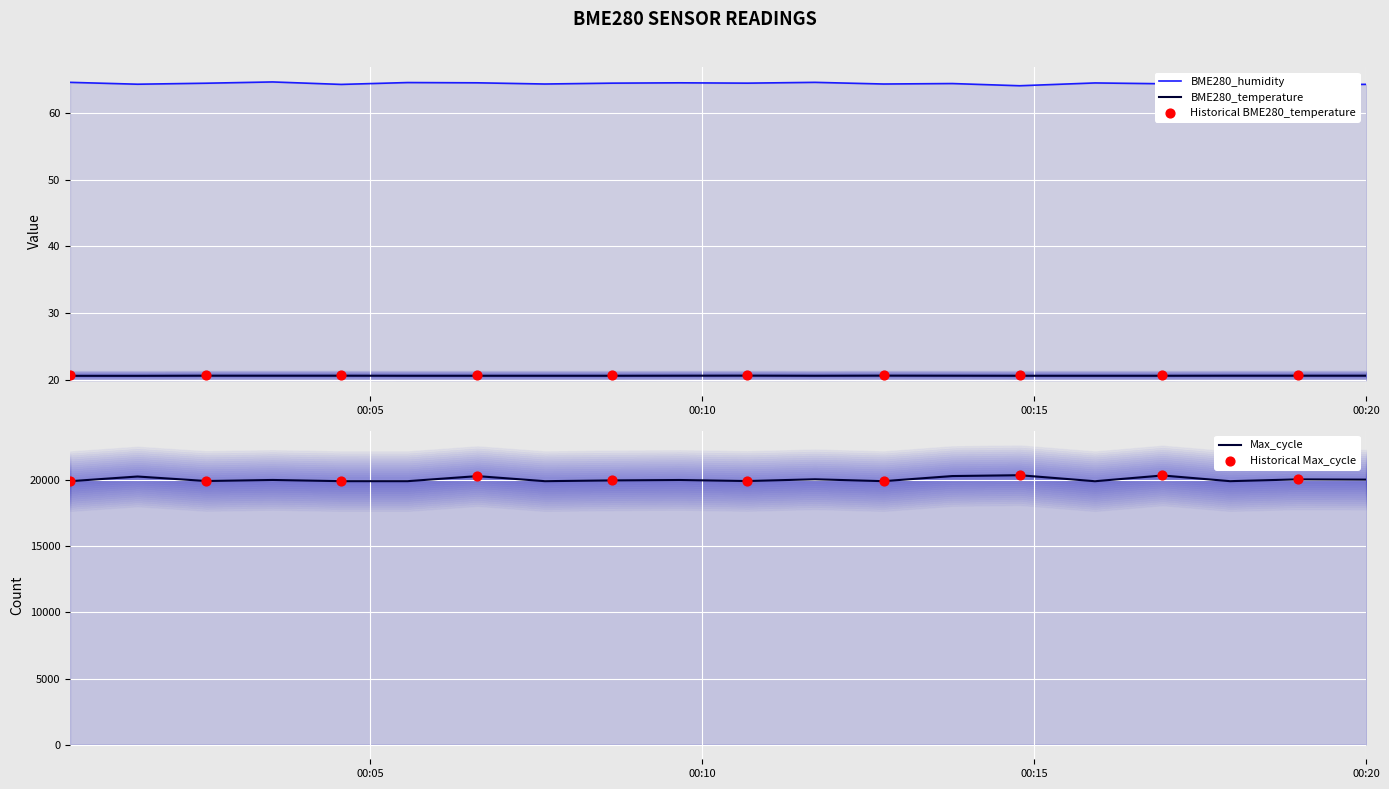

What is the total value across all series at 2022/09/29 00:14:47?

20459.7